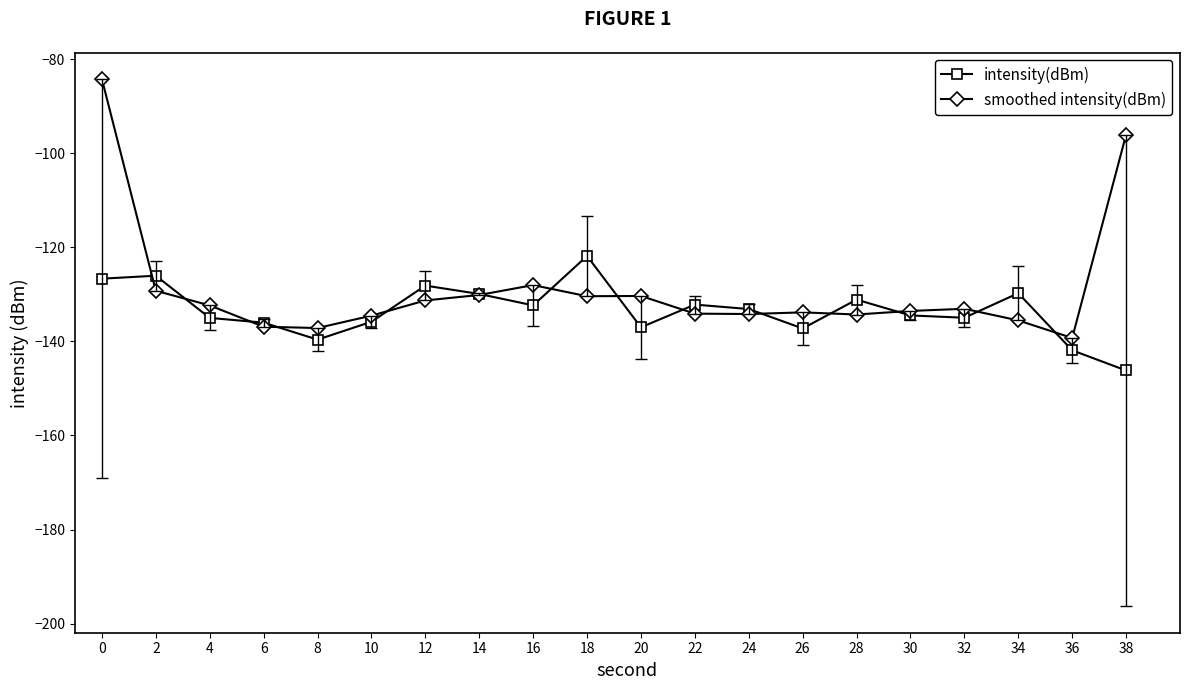

Rank the series by their average value, from lowest to highest.

intensity(dBm), smoothed intensity(dBm)